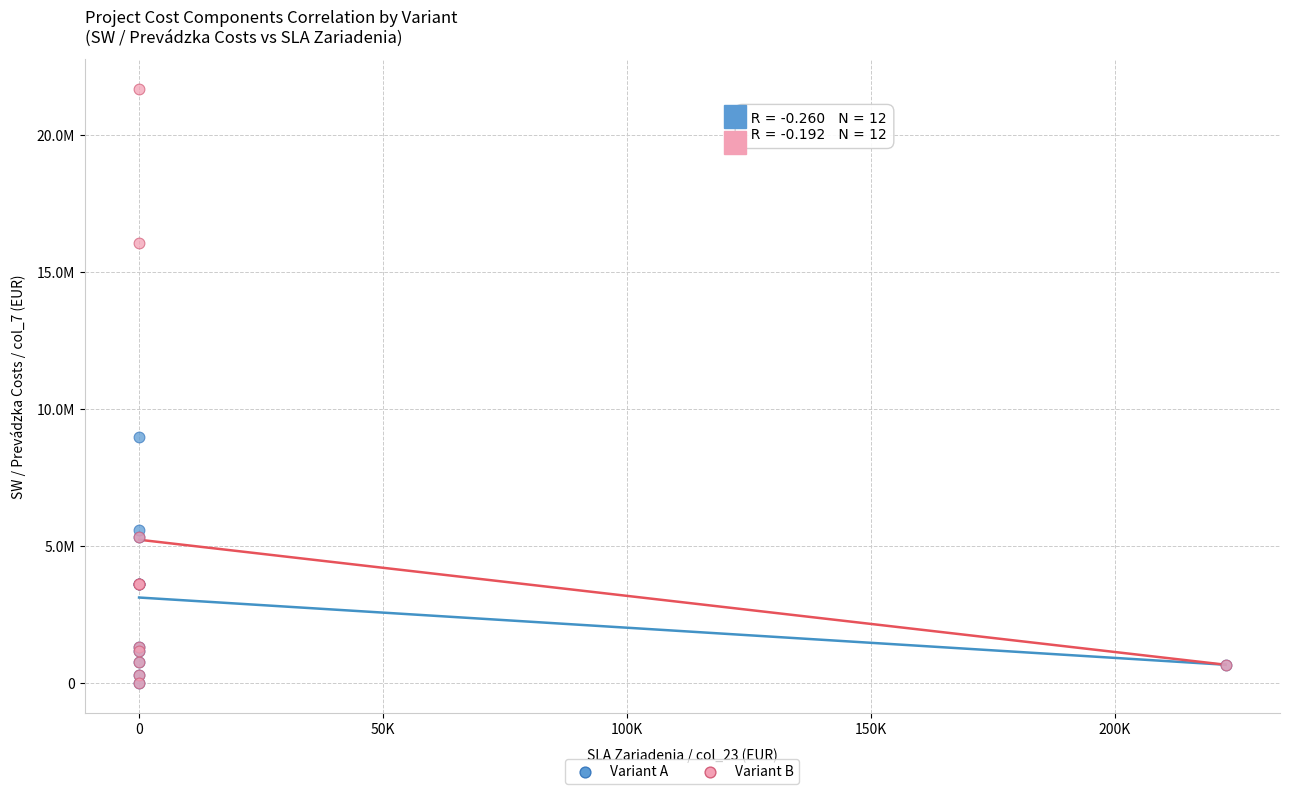

Which series reaches the maximum Y coordinate?

Variant B